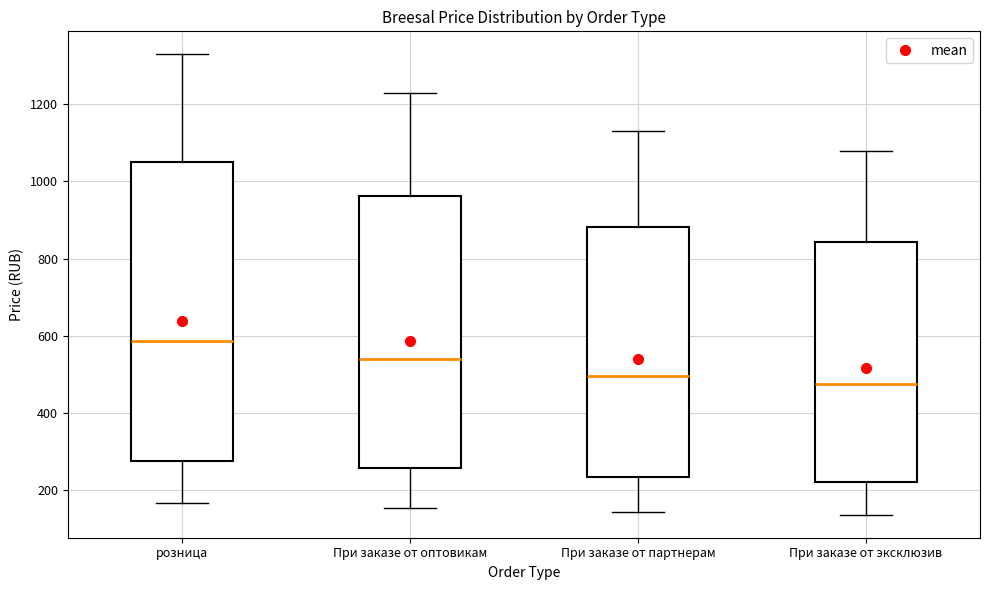

Which box is the tallest, from its lower edge to its upper edge?

розница